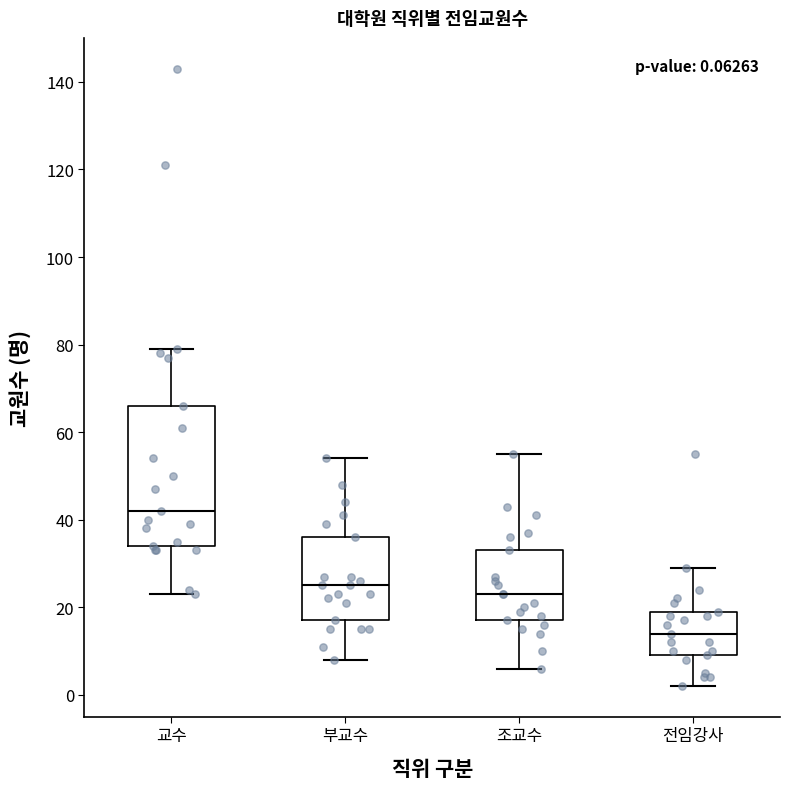

Comparing the boxes themselves (not the whiskers), which one is the tallest?

교수